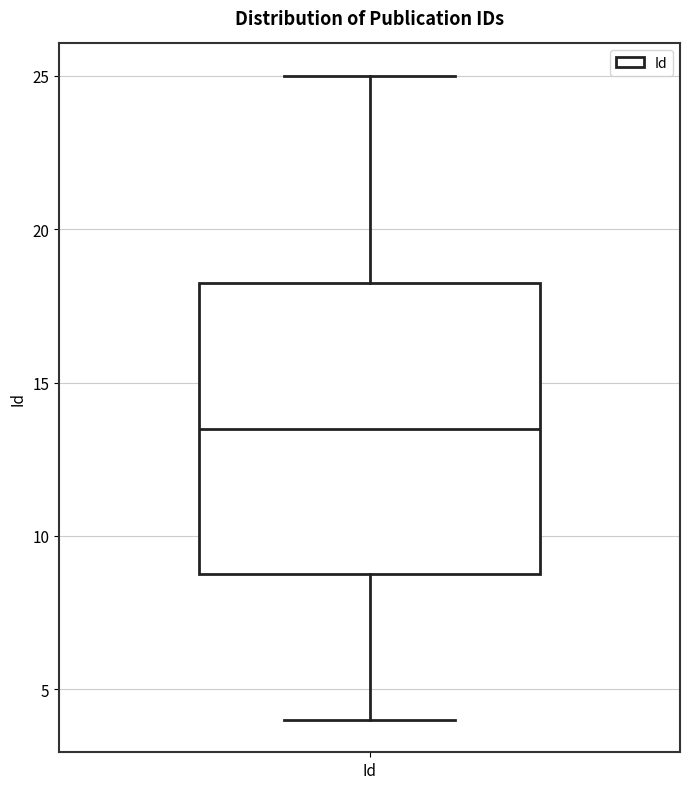

Read this box plot against the y-axis: the position of the median line, the range covered by the box, and the ends of both whiskers. The values are not printed on the chart, so give them approximately, as read against the axis.

median 13.5, box 9.0 to 18.5, whiskers 4.0 to 25.0